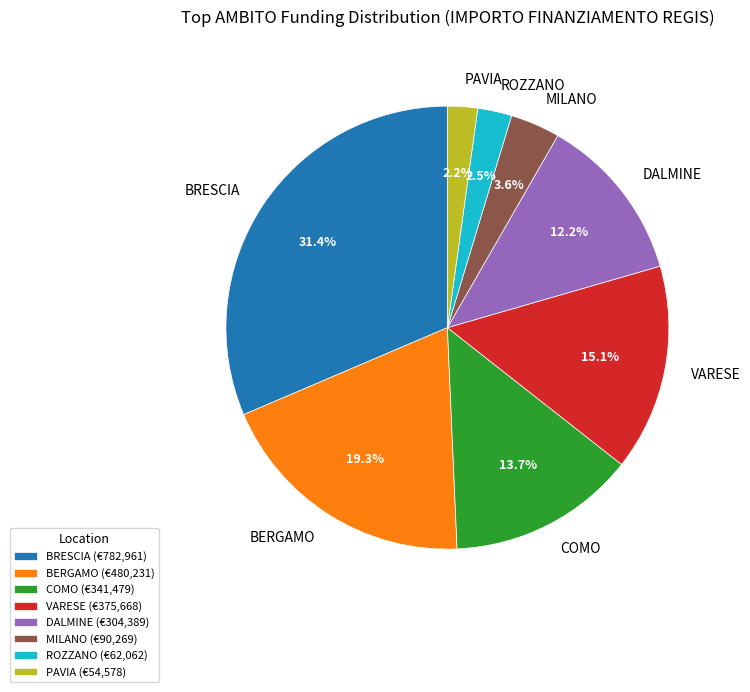

Does MILANO represent more than half of the total?

No